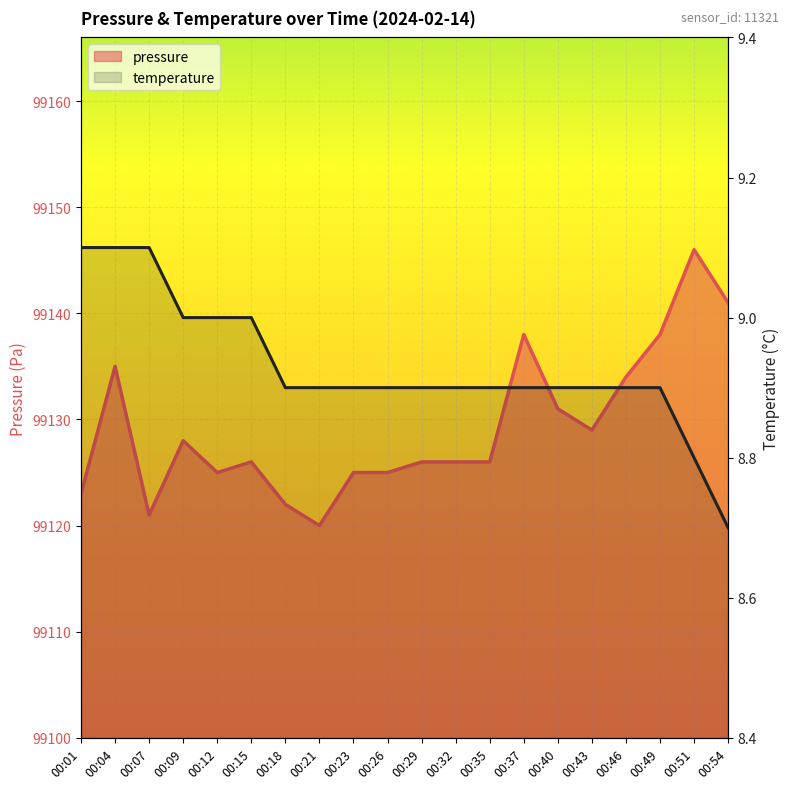

What is the approximate value of pressure at 00:04?

99135.0